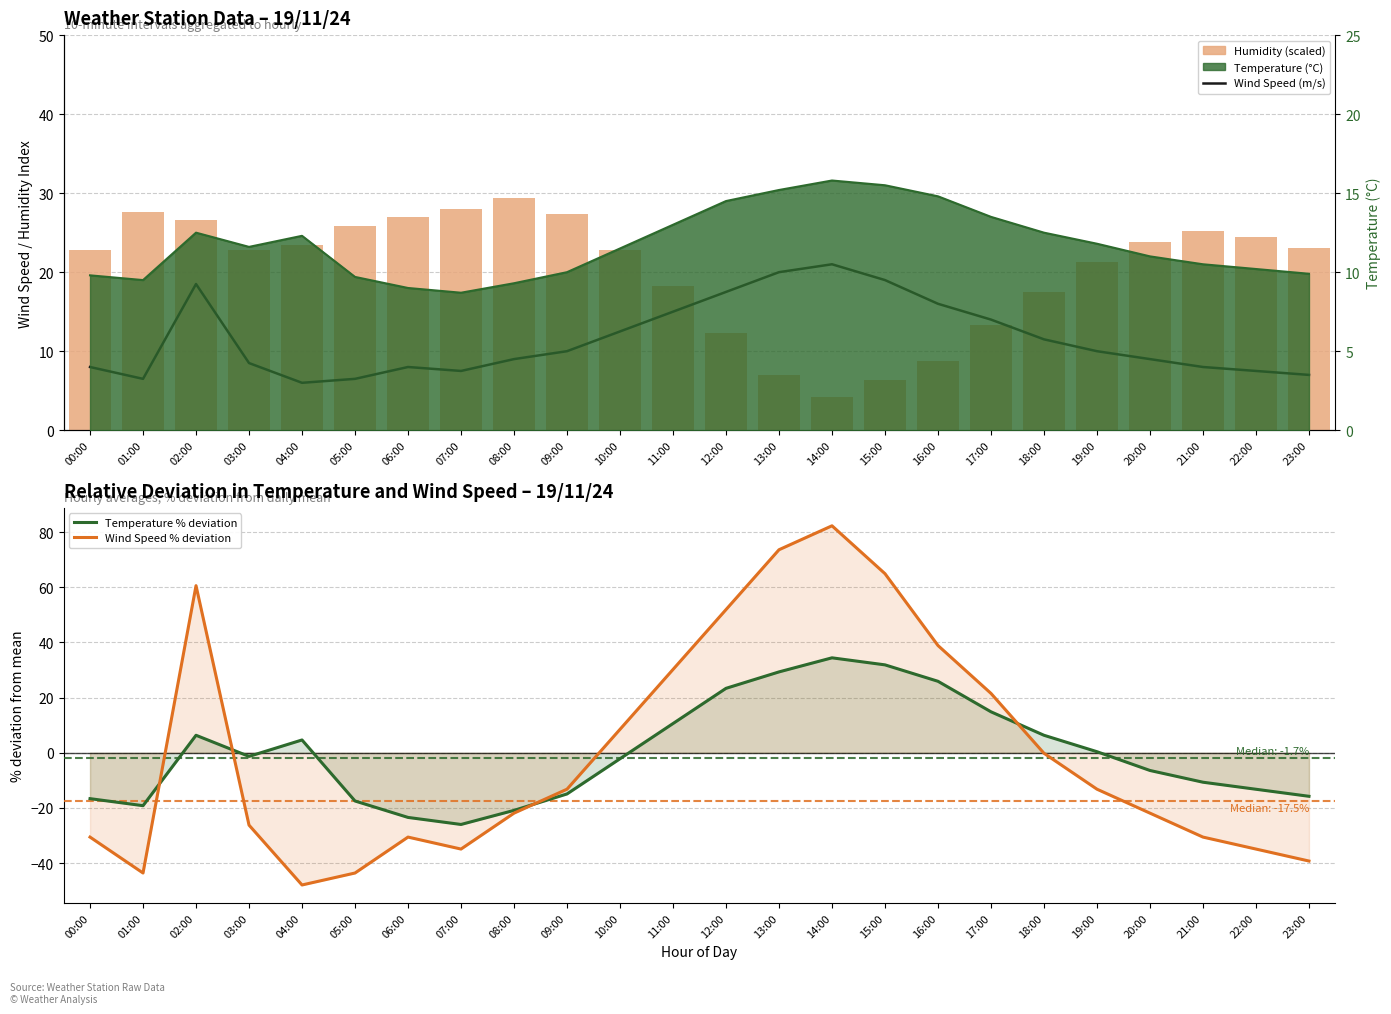

At which label does Wind Speed % deviation reach its peak?

14:00